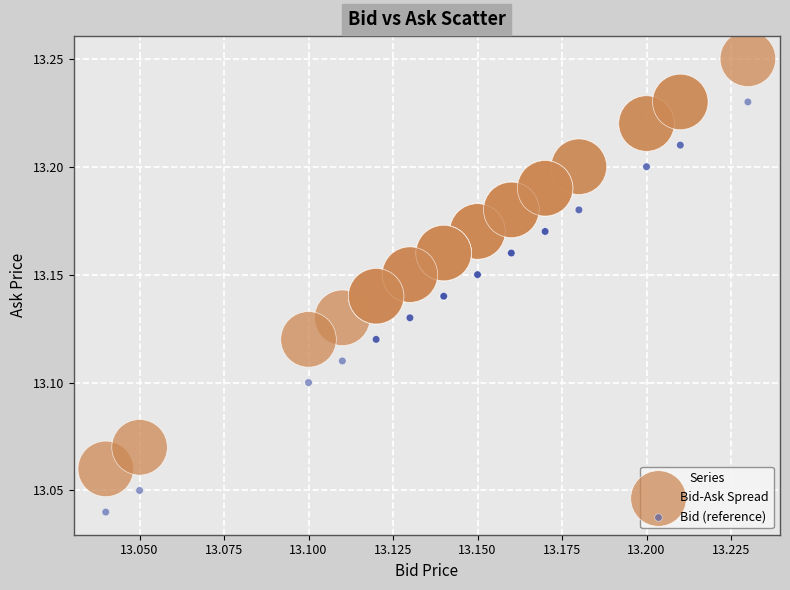

Which series contains the highest Y value?

Bid-Ask Spread